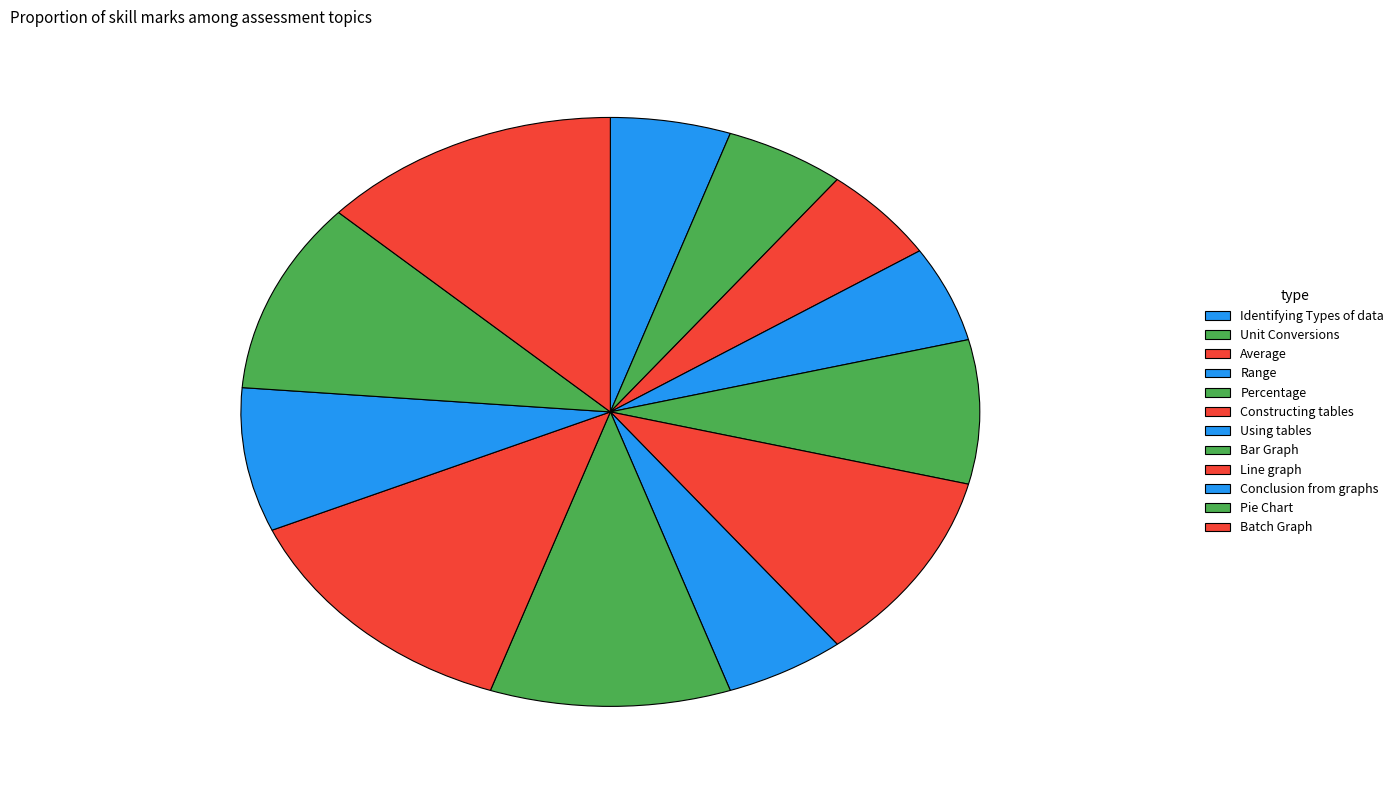

To the nearest percent, what is the combined percentage of Using tables and Range?

11%